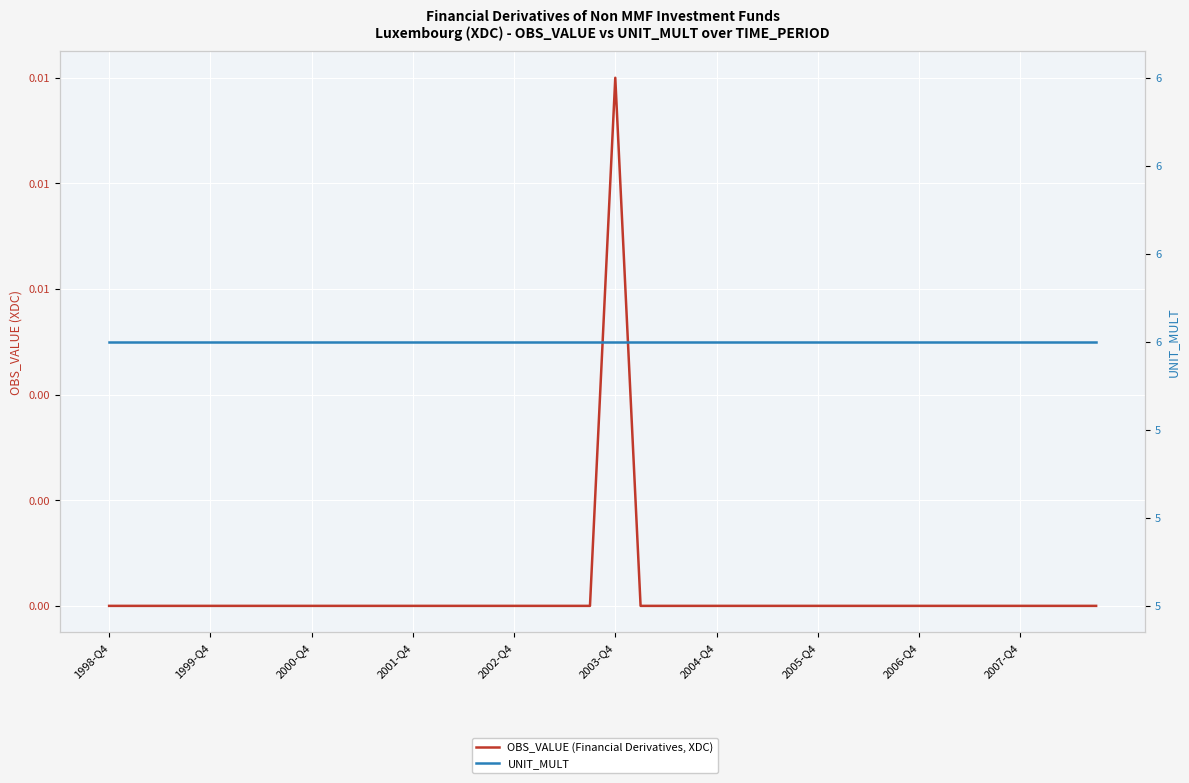

At 11, list the series in order from smallest to largest.

OBS_VALUE (Financial Derivatives, XDC), UNIT_MULT